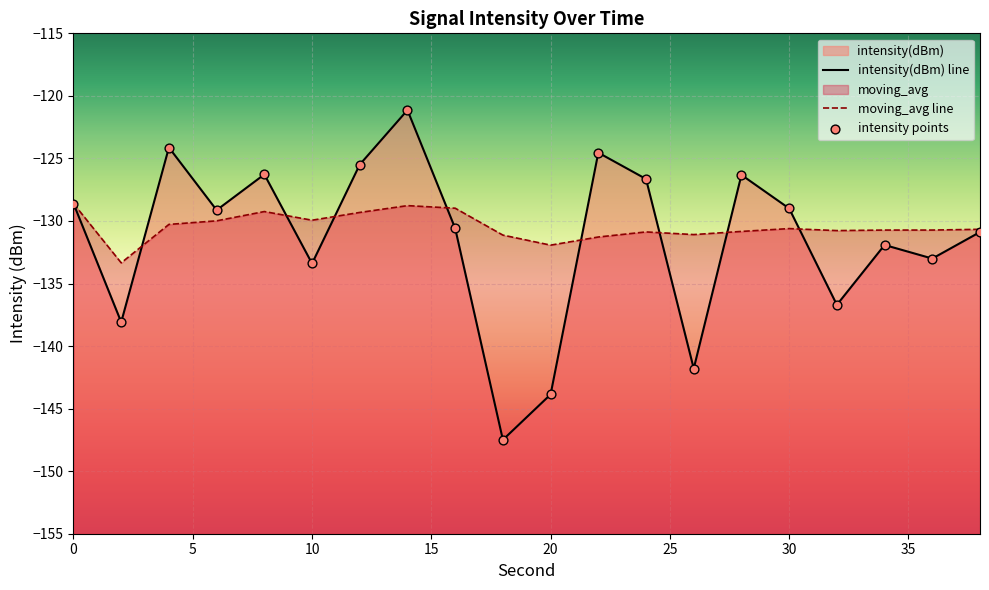

At how many categories does at least one series exceed -129?

10